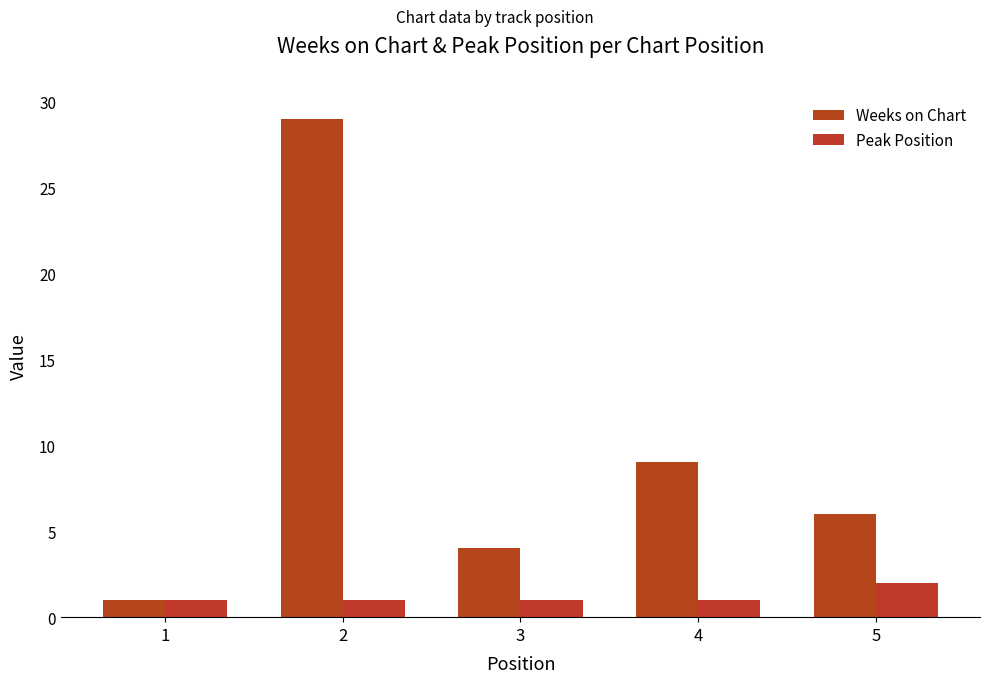

Does the chart contain any negative values?

No